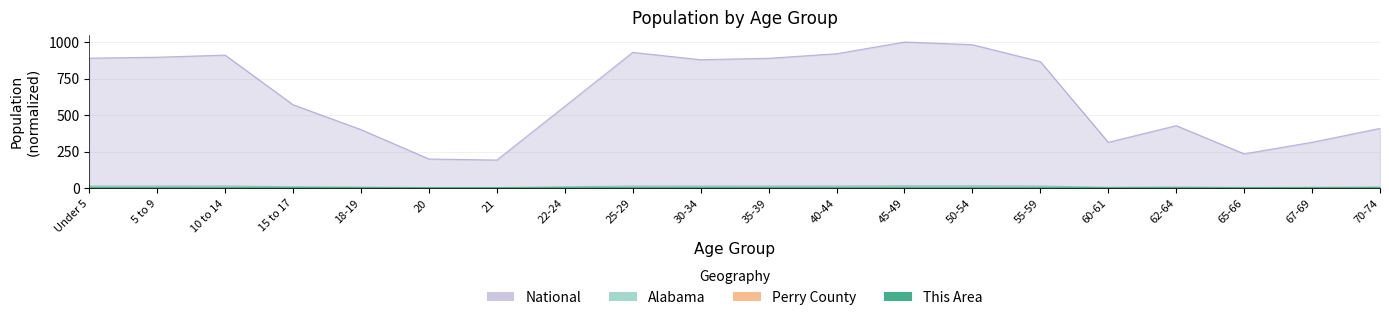

What is the difference between the highest and lowest values at 67-69?

313.3